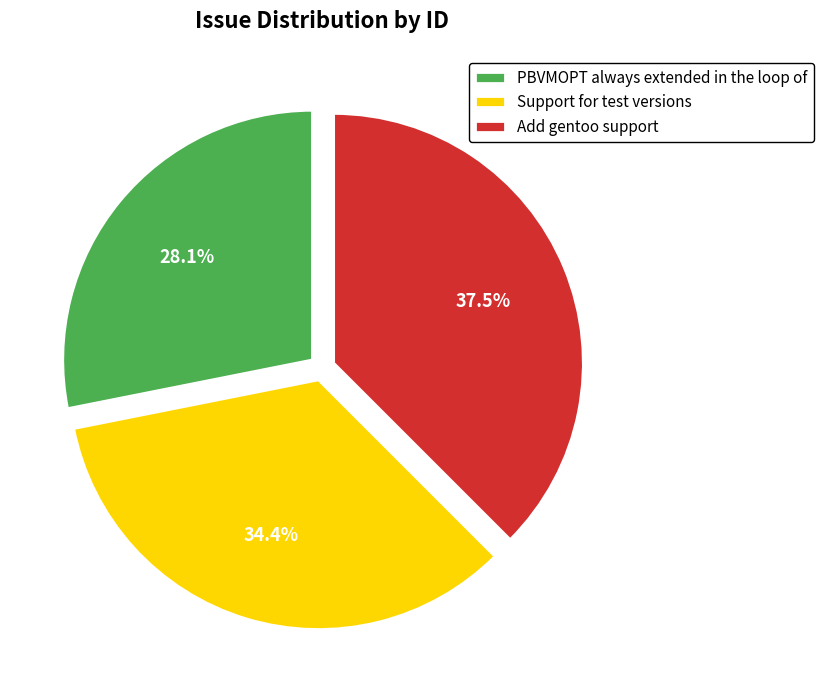

Rank the categories by value from highest to lowest.

Add gentoo support, Support for test versions, PBVMOPT always extended in the loop of